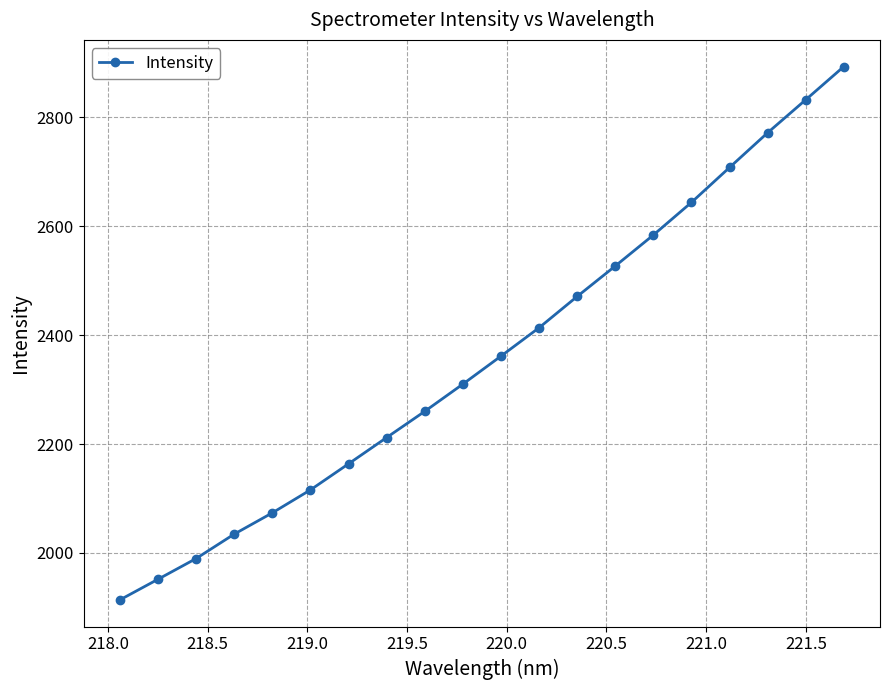

What is the greatest value displayed?

2893.0